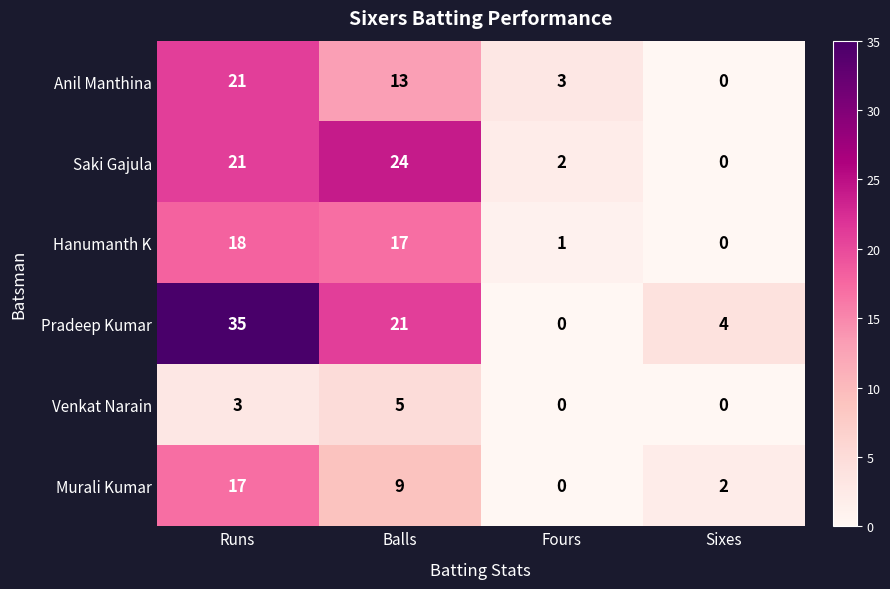

The Hanumanth K series shows 17 at Balls. True or false?

True